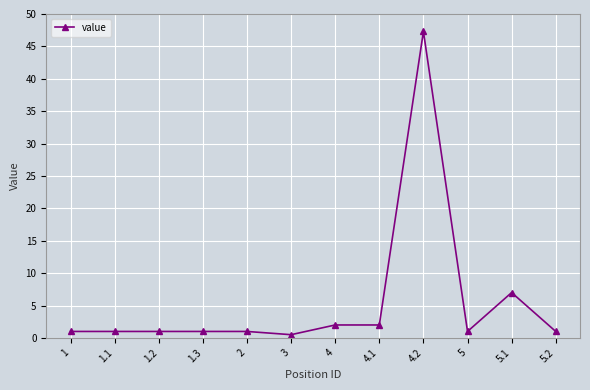

True or false: there are more than 0 points higher than both neighbors.

True